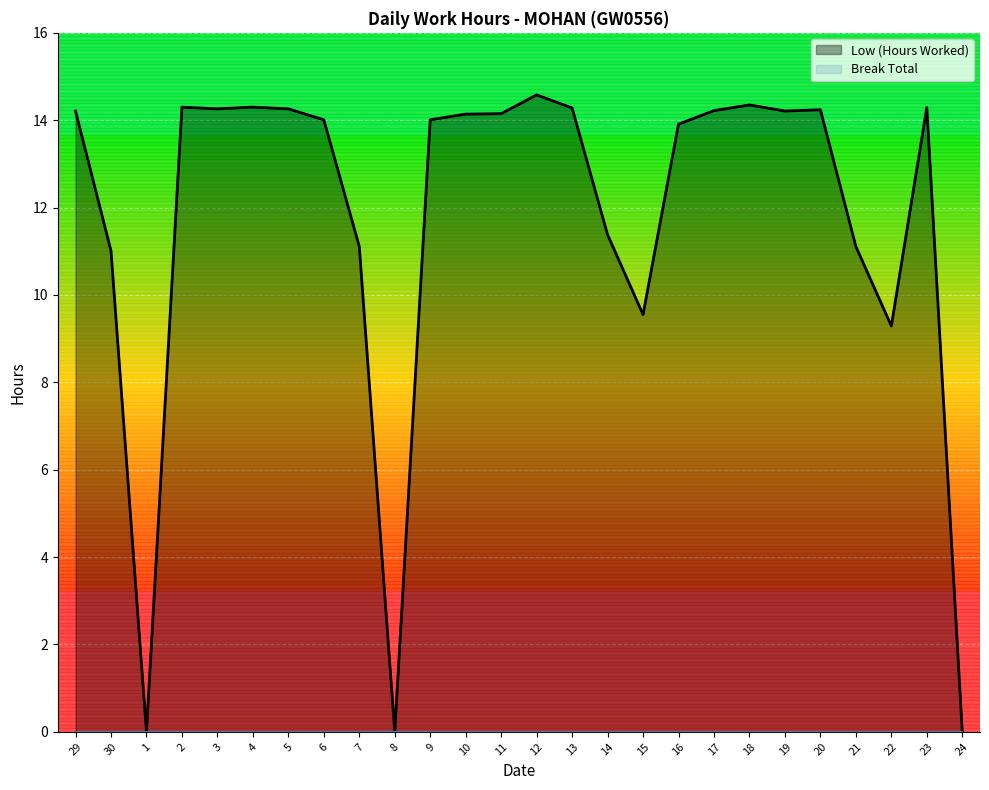

Approximately how many times larger is the value at 19 compared to 6?

1.0